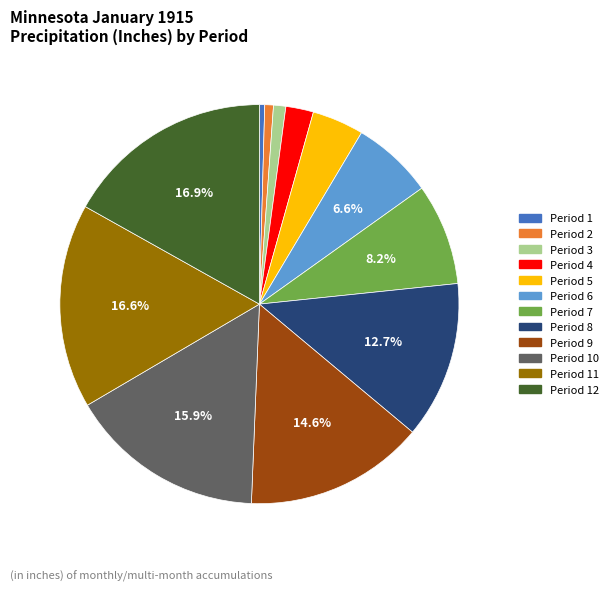

Is there any slice that represents more than half of the pie?

No